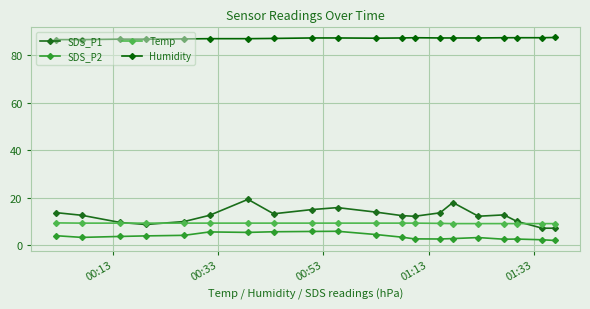

Does the chart have visible grid lines?

Yes